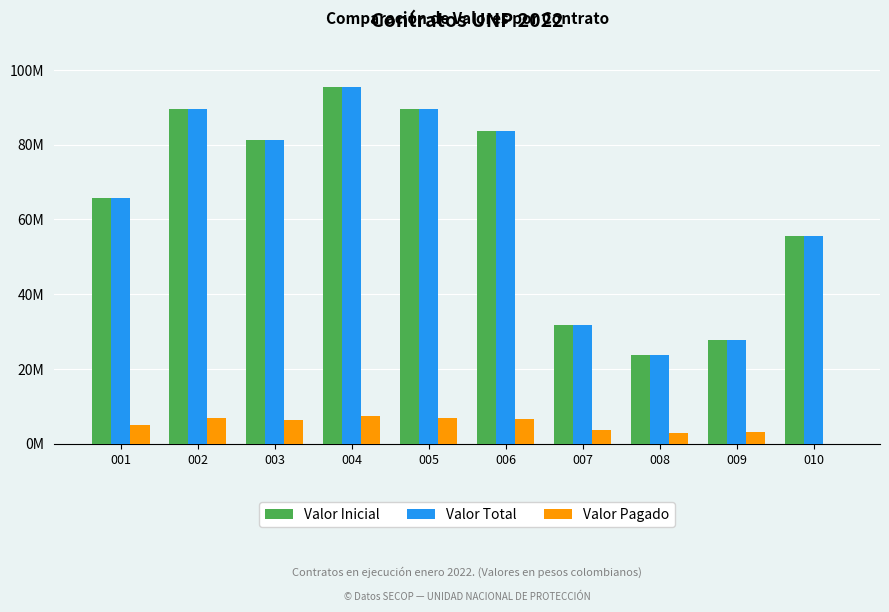

What is the difference between the Valor Pagado values at 009 and 007?

466667